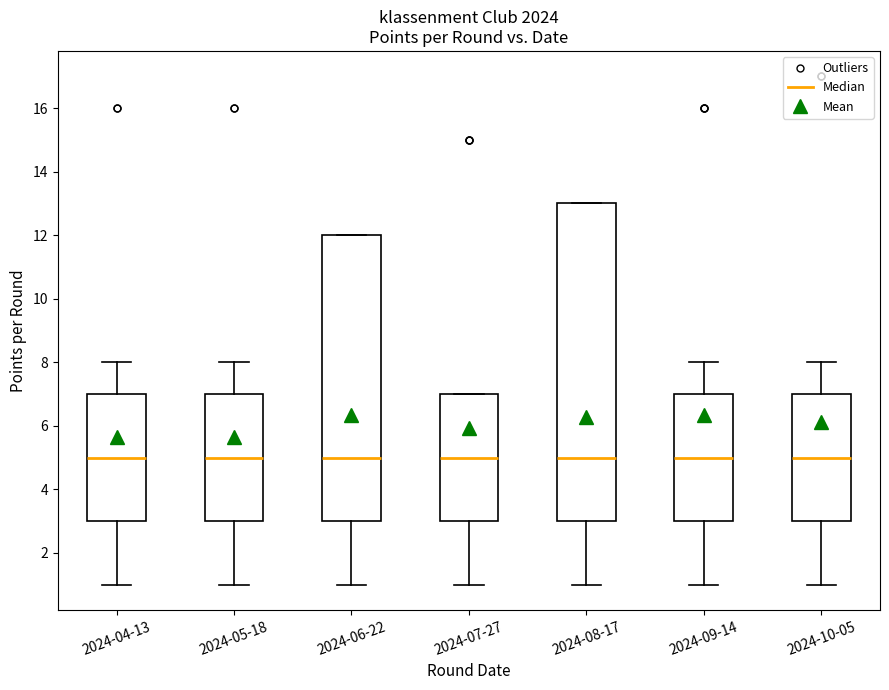

Reading left to right, transcribe this box plot: for each box, give where its median line is, the range the box spans, and where its two whiskers end, as read against the y-axis. The values are not printed on the chart, so give them approximately, as read against the axis.

2024-04-13: median 5, box 3 to 7, whiskers 1 to 8
2024-05-18: median 5, box 3 to 7, whiskers 1 to 8
2024-06-22: median 5, box 3 to 12, whiskers 1 to 12
2024-07-27: median 5, box 3 to 7, whiskers 1 to 7
2024-08-17: median 5, box 3 to 13, whiskers 1 to 13
2024-09-14: median 5, box 3 to 7, whiskers 1 to 8
2024-10-05: median 5, box 3 to 7, whiskers 1 to 8